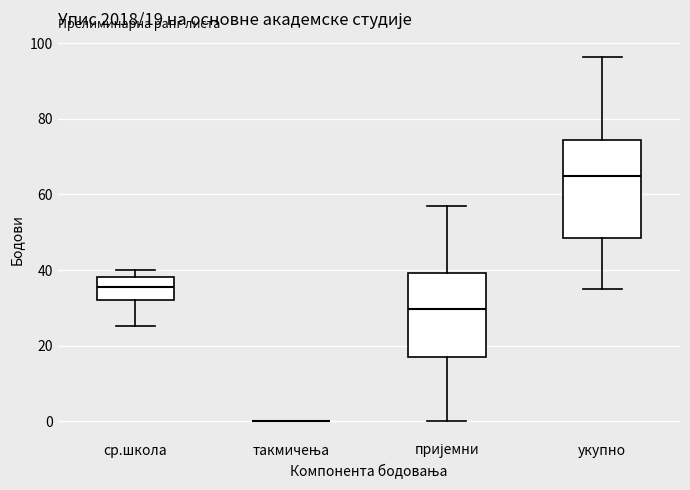

Comparing the boxes themselves (not the whiskers), which one is the tallest?

укупно